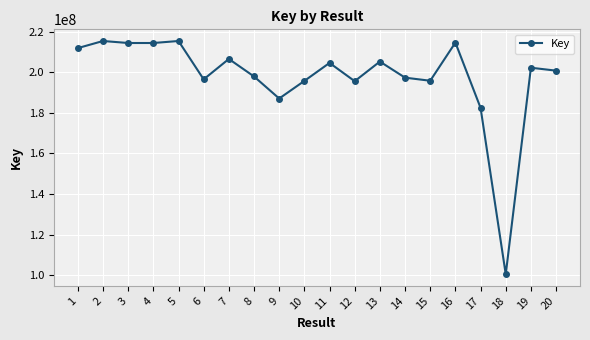

What value does the data have at 12, to the nearest 50?

195640700